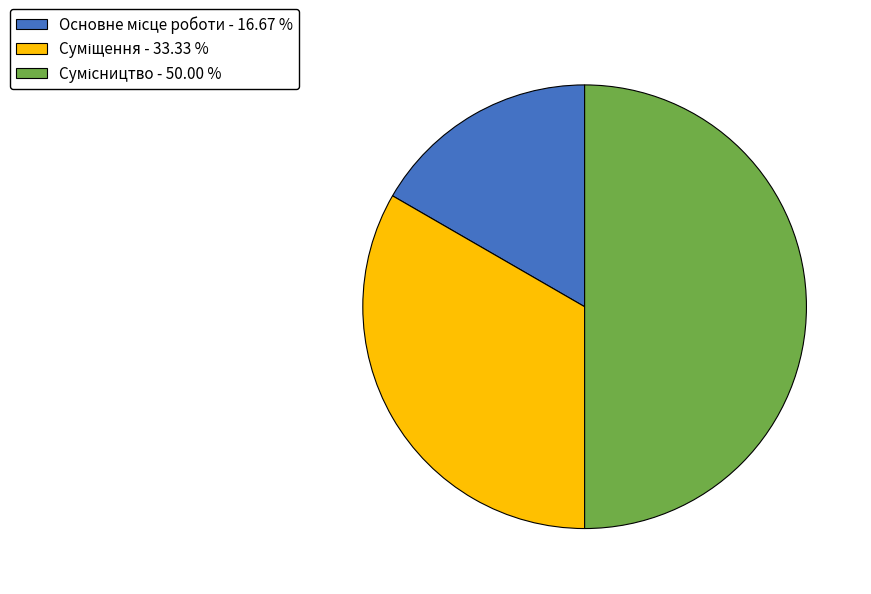

How many slices are in this pie chart?

3